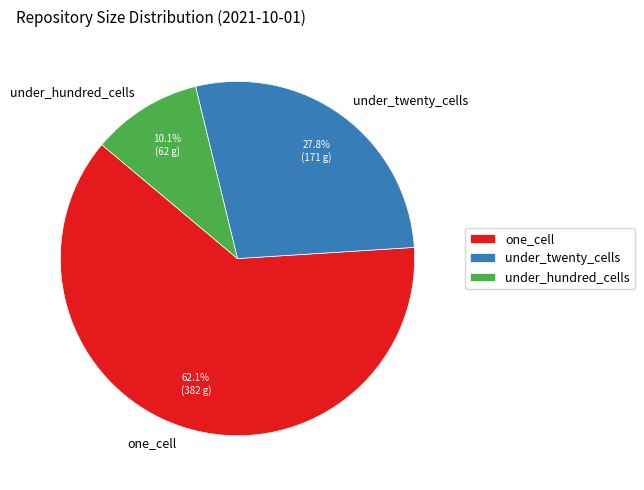

Is the sum of under_twenty_cells and under_hundred_cells greater than half?

No